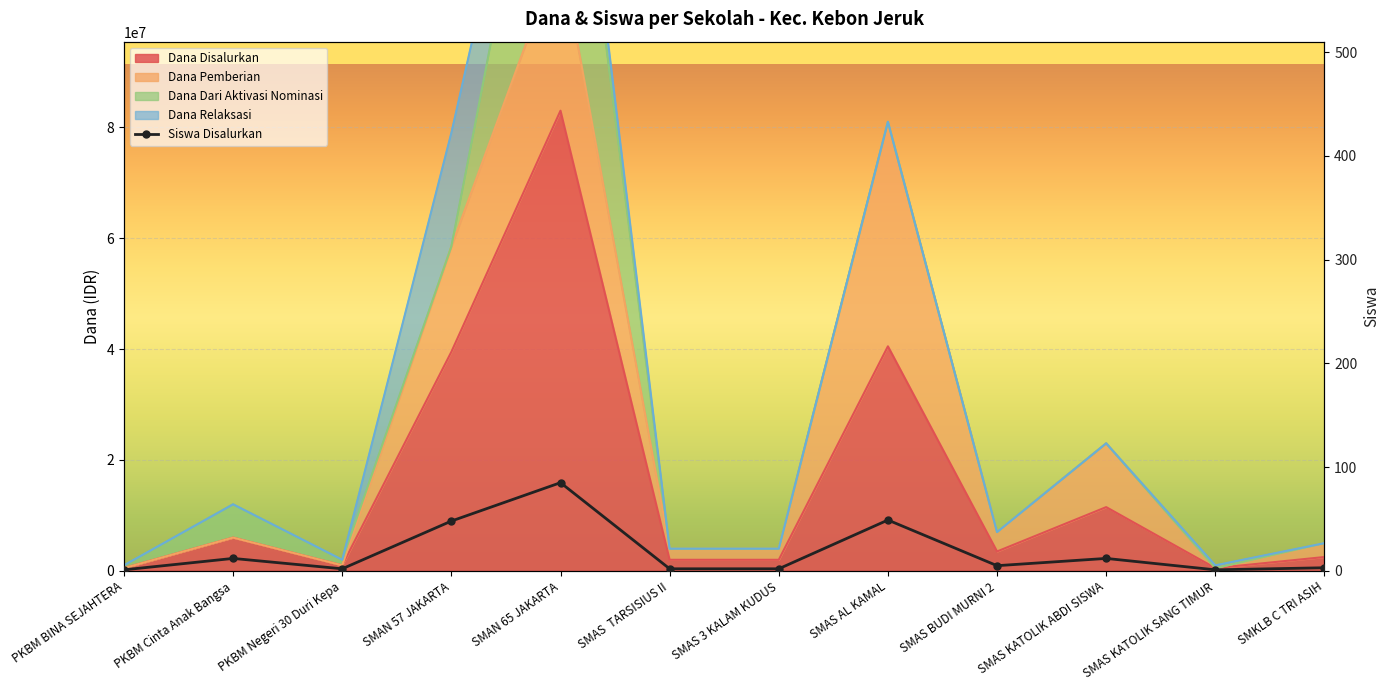

What is the label of the 11th point from the left?

SMAS KATOLIK SANG TIMUR